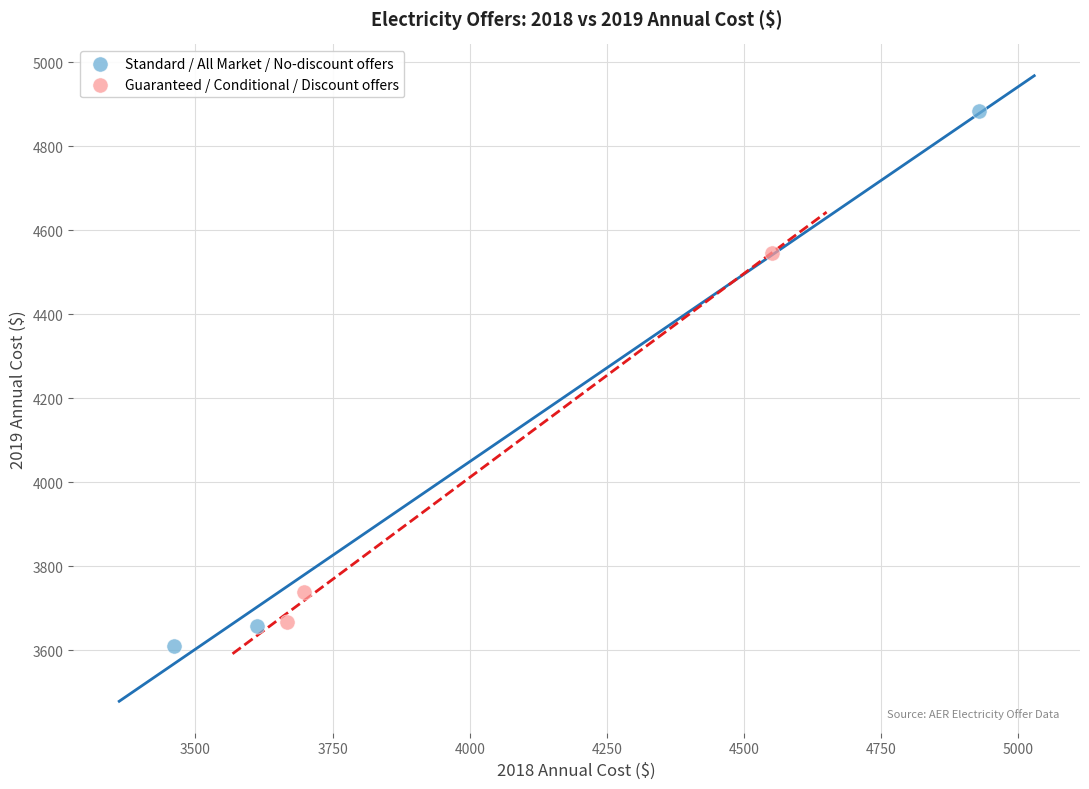

Which series has the largest Y range (max minus min)?

Standard / All Market / No-discount offers